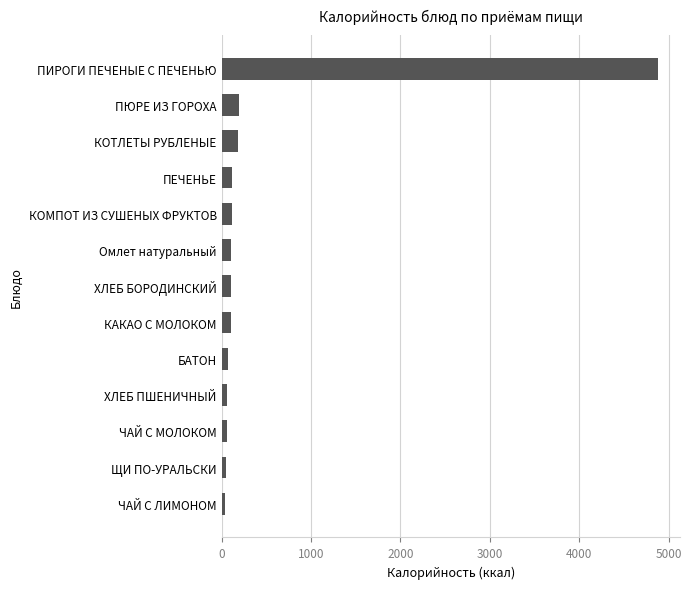

What is the difference between the maximum and minimum values?

4842.3